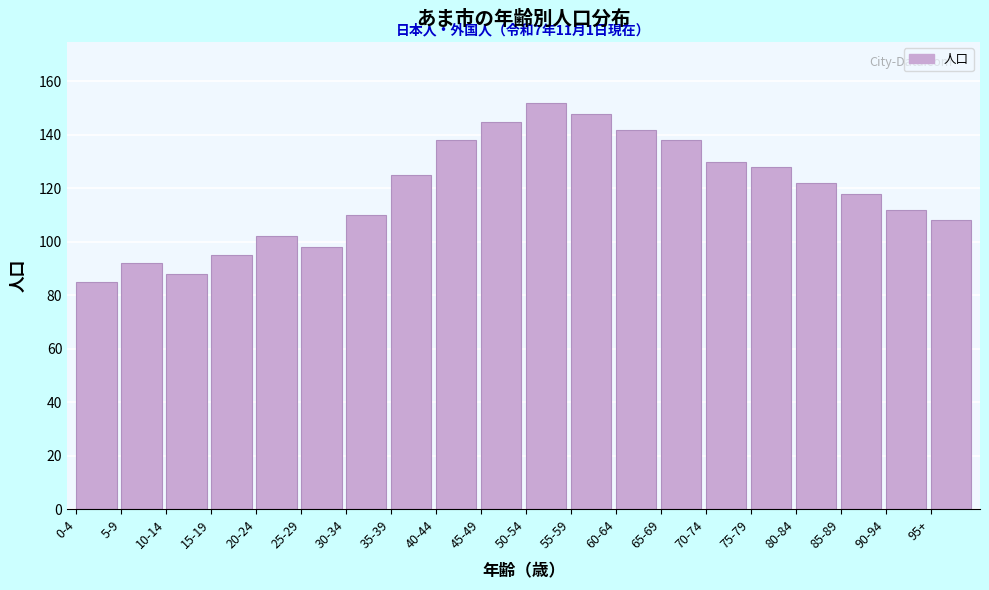

Reading left to right, transcribe all the data shown in this chart.

85	92	88	95	102	98	110	125	138	145	152	148	142	138	130	128	122	118	112	108